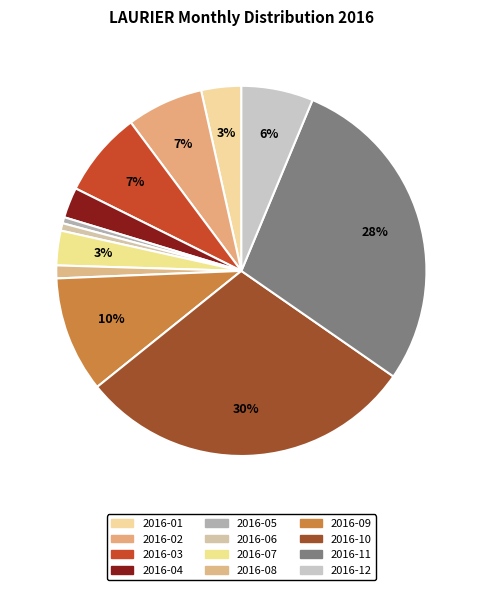

Which category has the smallest portion of the pie?

2016-05